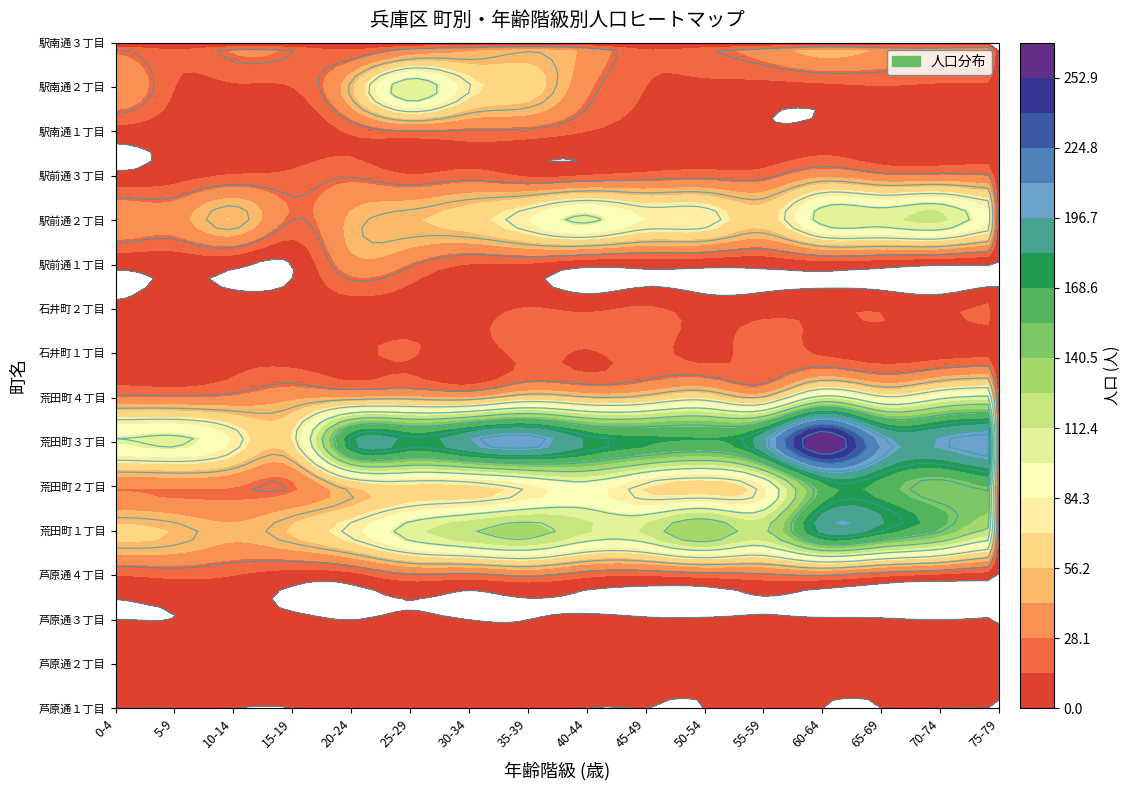

Between 2 and 5, which series saw the biggest shift?

駅南通２丁目